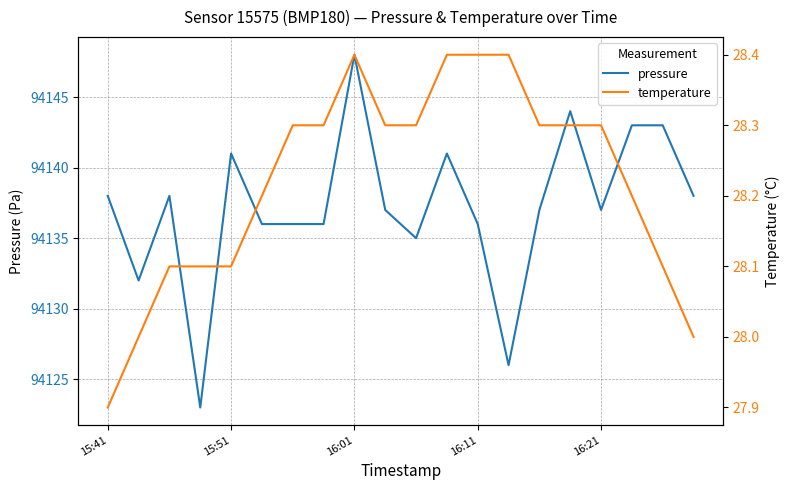

Which series has the largest total across all categories?

pressure